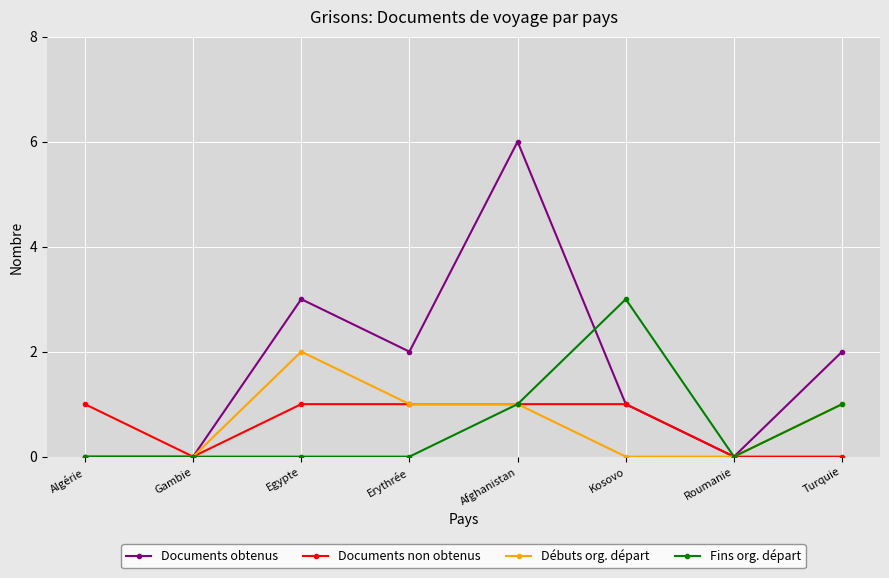

What is the average value of the Débuts org. départ series?

1